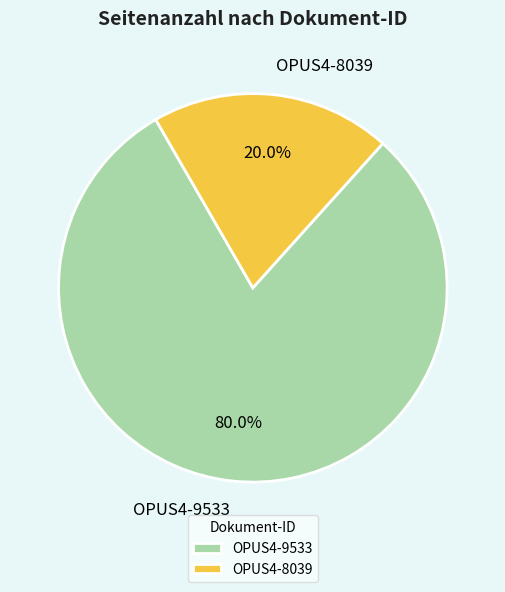

To the nearest percent, what is the combined percentage of OPUS4-9533 and OPUS4-8039?

100%